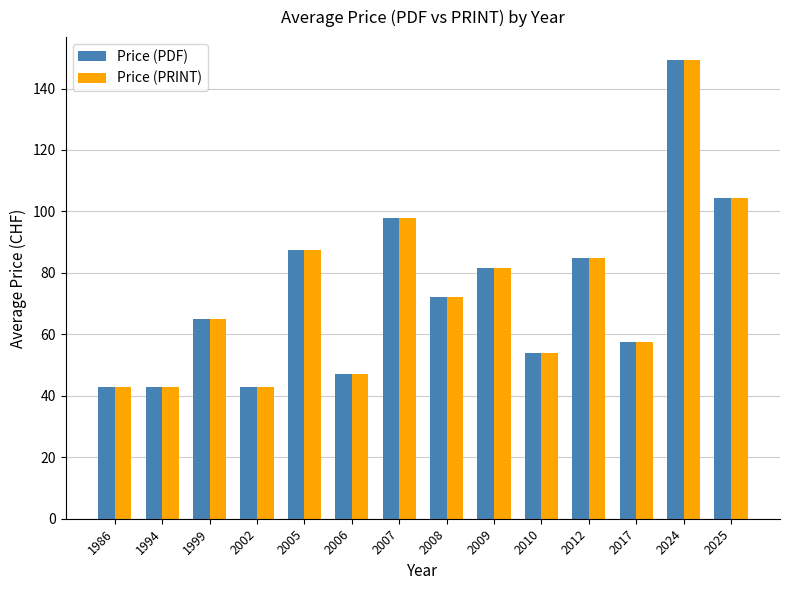

True or false: Price (PRINT) has a value of 57.7 at 2017.

True